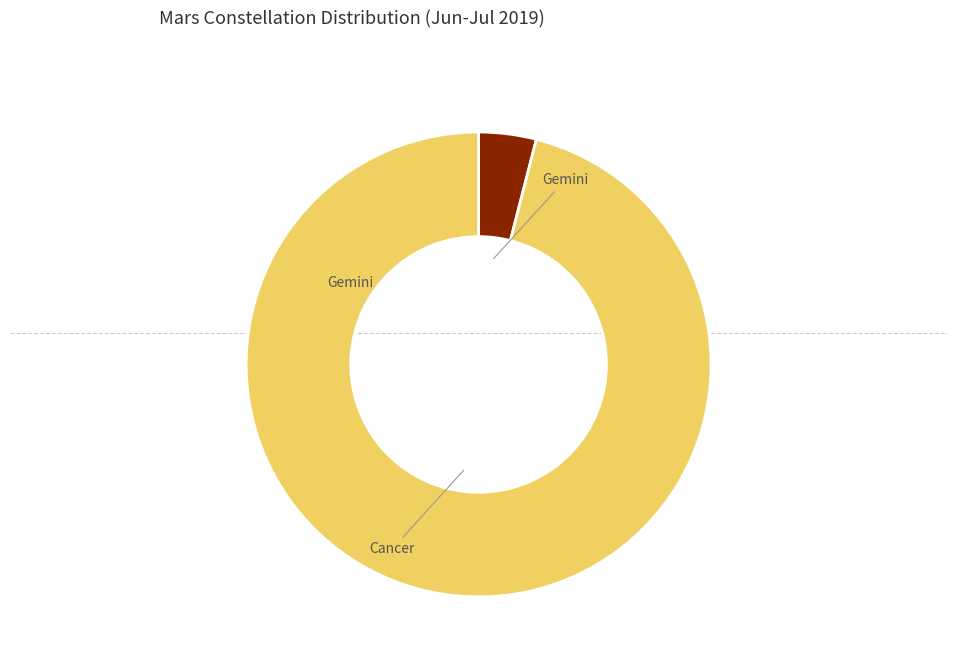

Does any single category account for the majority?

Yes